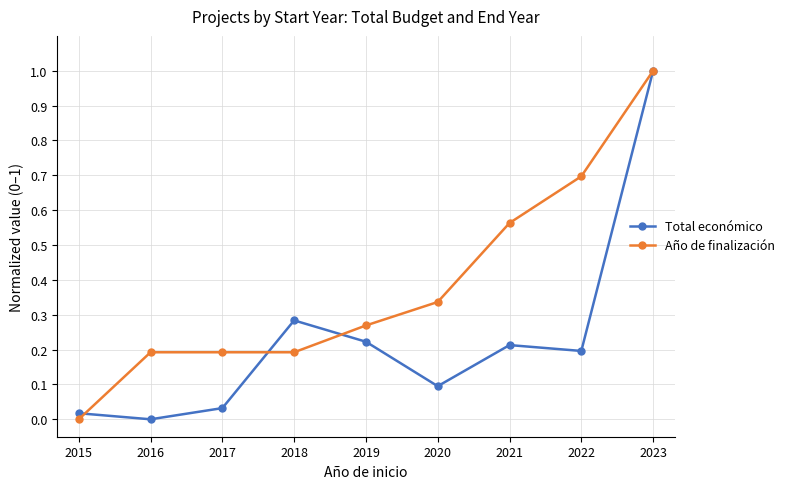

Between which two adjacent categories do Total económico and Año de finalización first intersect?

2015 and 2016